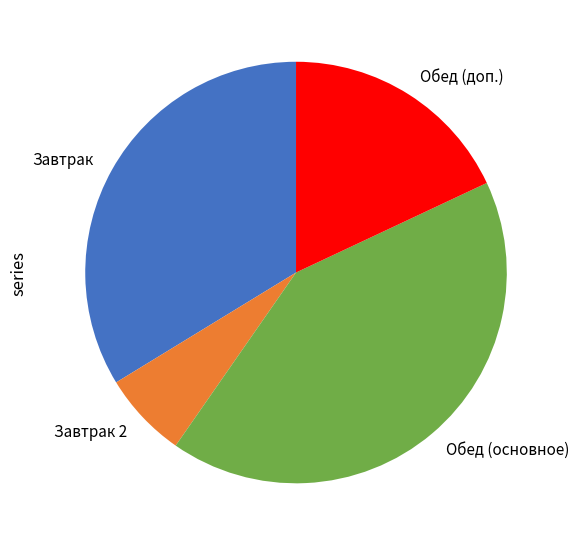

Which slice is the largest?

Обед (основное)